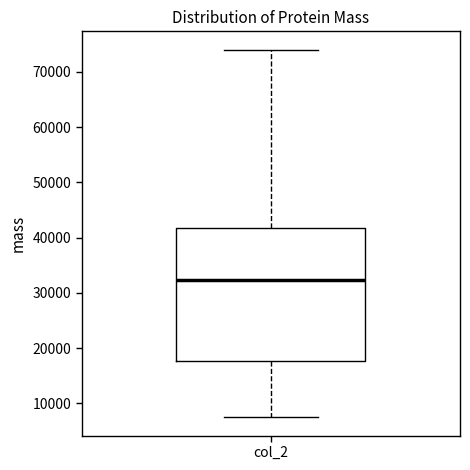

Transcribe this box plot: give where the median line is, the range the box spans, and where the two whiskers end, as read against the y-axis. The values are not printed on the chart, so give them approximately, as read against the axis.

median 32000, box 18000 to 42000, whiskers 8000 to 74000